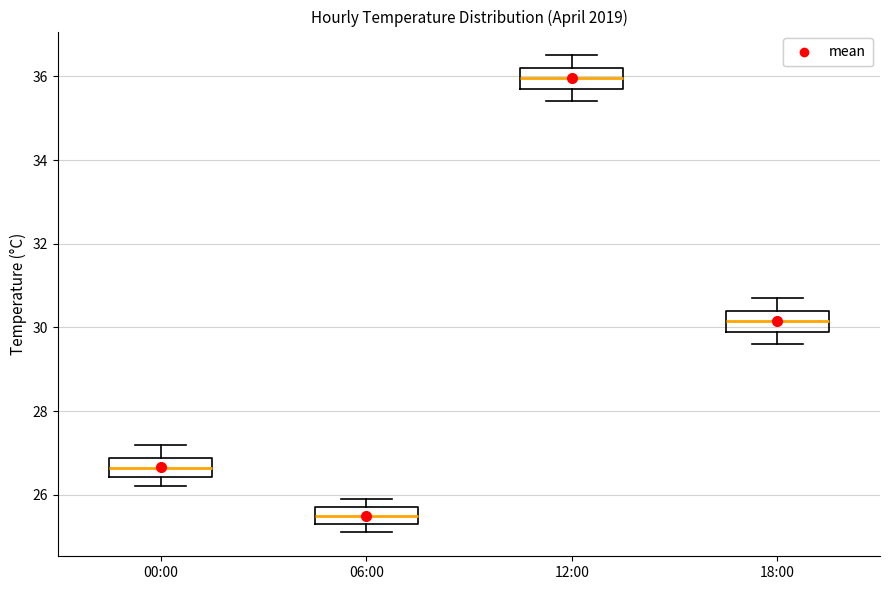

Which box has the lowest median line?

06:00